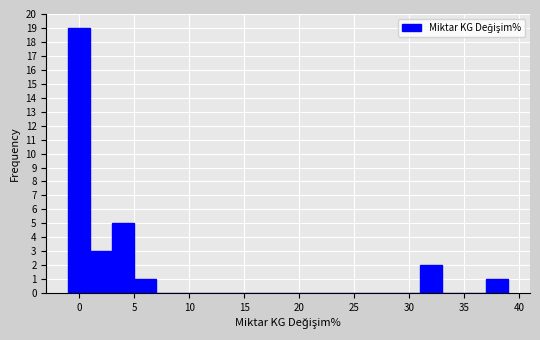

Reading left to right, transcribe this chart: for each bar, give the range it covers on the x-axis and its height. Neither the bar edges nor the heights are printed on the chart, so give them approximately, as read against the axes.

-1 to 1: 19
1 to 3: 3
3 to 5: 5
5 to 7: 1
7 to 9: 0
9 to 11: 0
11 to 13: 0
13 to 15: 0
15 to 17: 0
17 to 19: 0
19 to 21: 0
21 to 23: 0
23 to 25: 0
25 to 27: 0
27 to 29: 0
29 to 31: 0
31 to 33: 2
33 to 35: 0
35 to 37: 0
37 to 39: 1